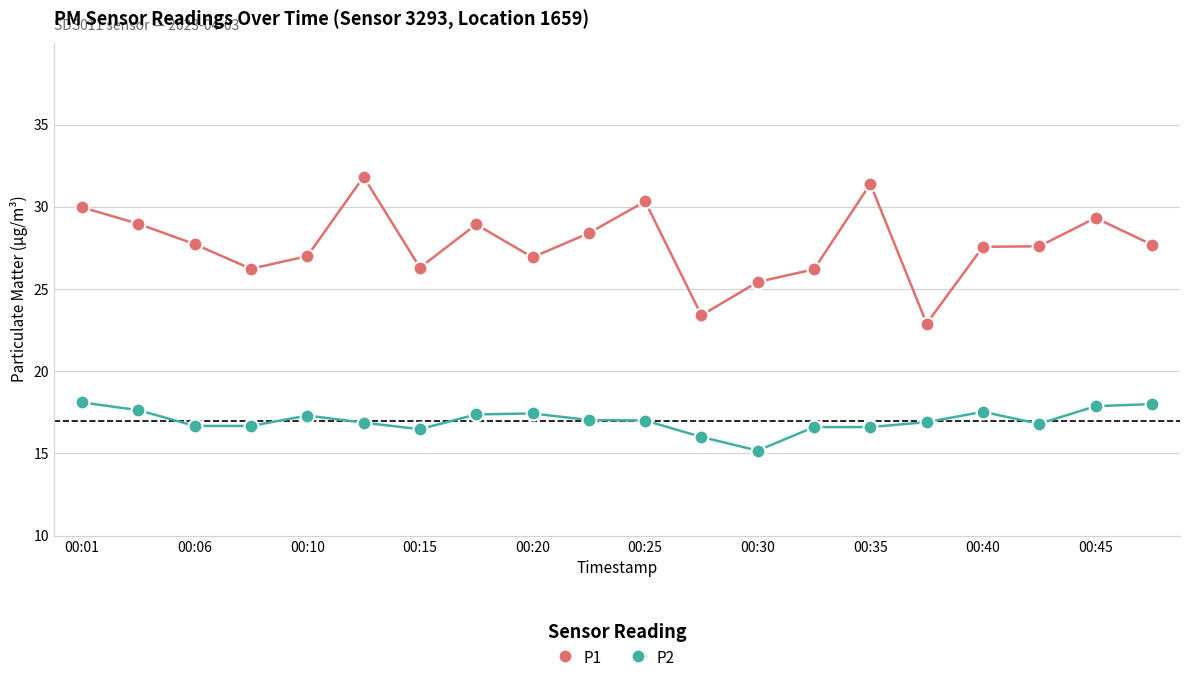

True or false: P2 has more than 1 points higher than both neighbors.

True